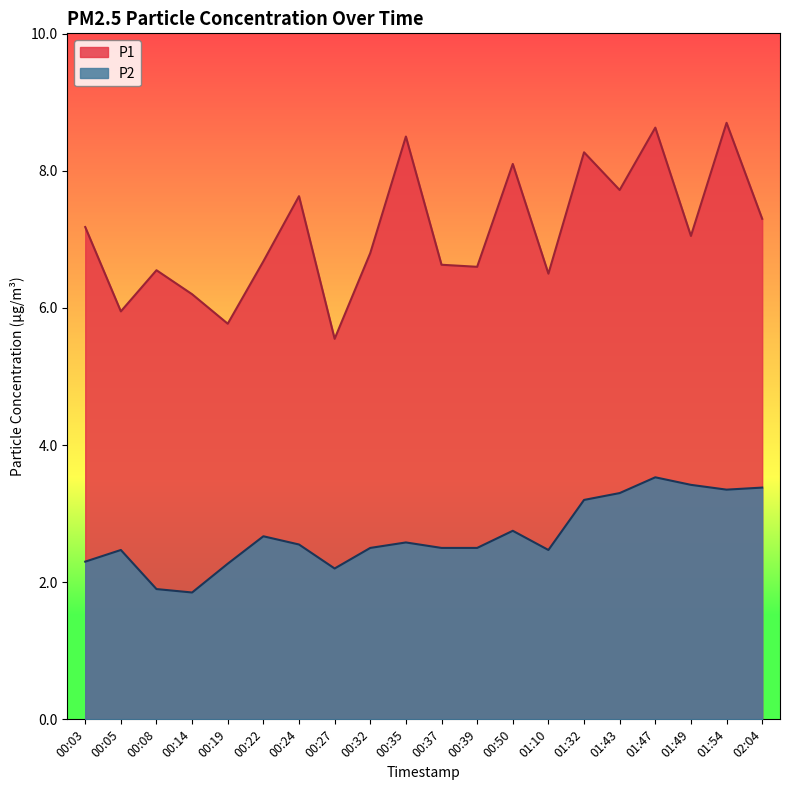

What is the difference between the highest and lowest values at 01:43?

4.4